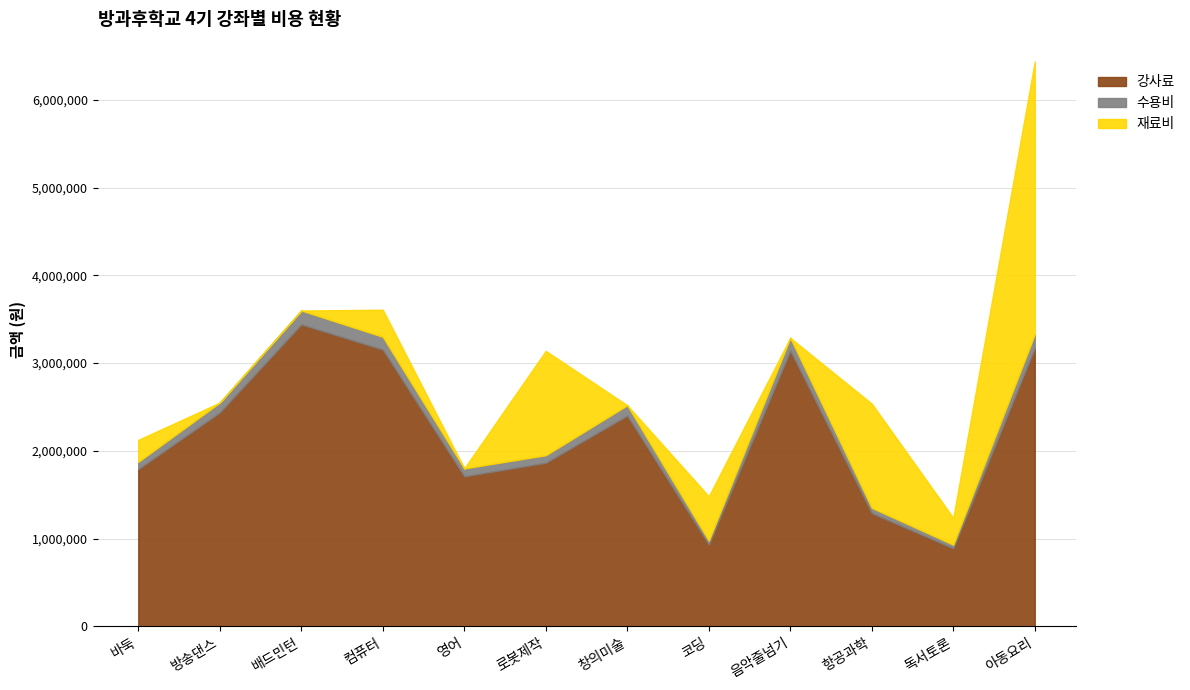

How many lines are shown in the chart?

3